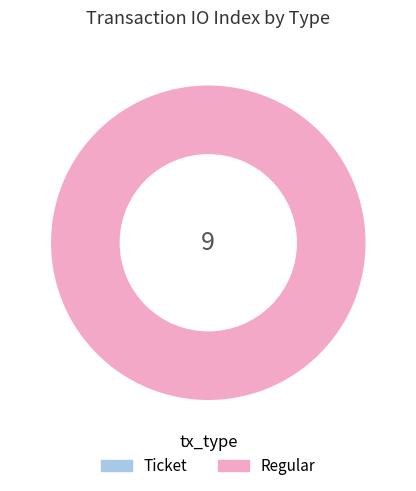

Which slice is the smallest?

Ticket